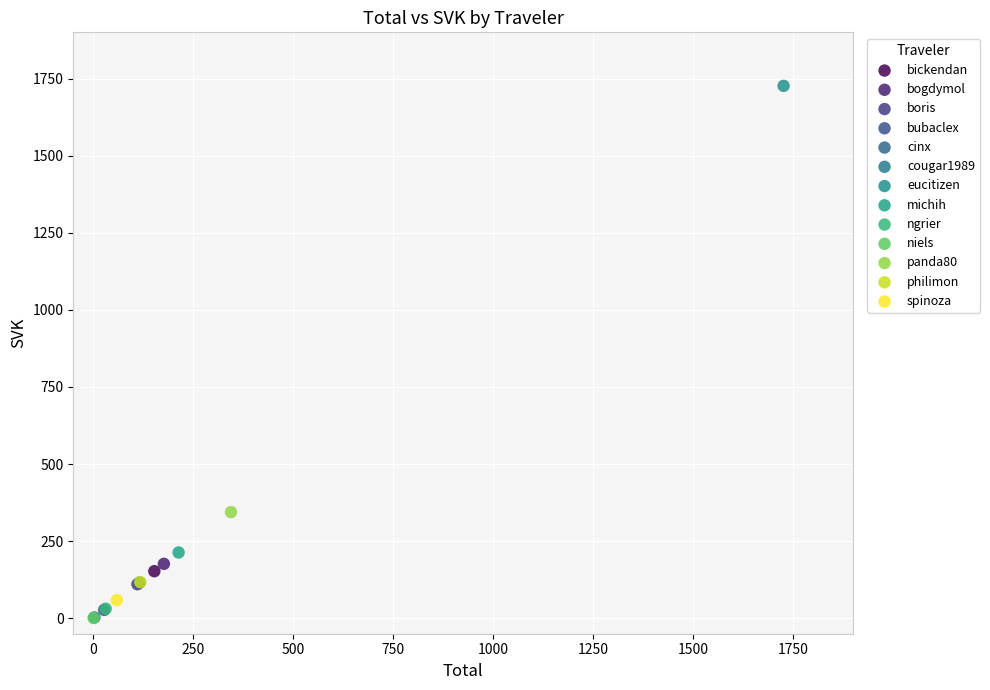

What are all the series names shown in the legend?

bickendan, bogdymol, boris, bubaclex, cinx, cougar1989, eucitizen, michih, ngrier, niels, panda80, philimon, spinoza